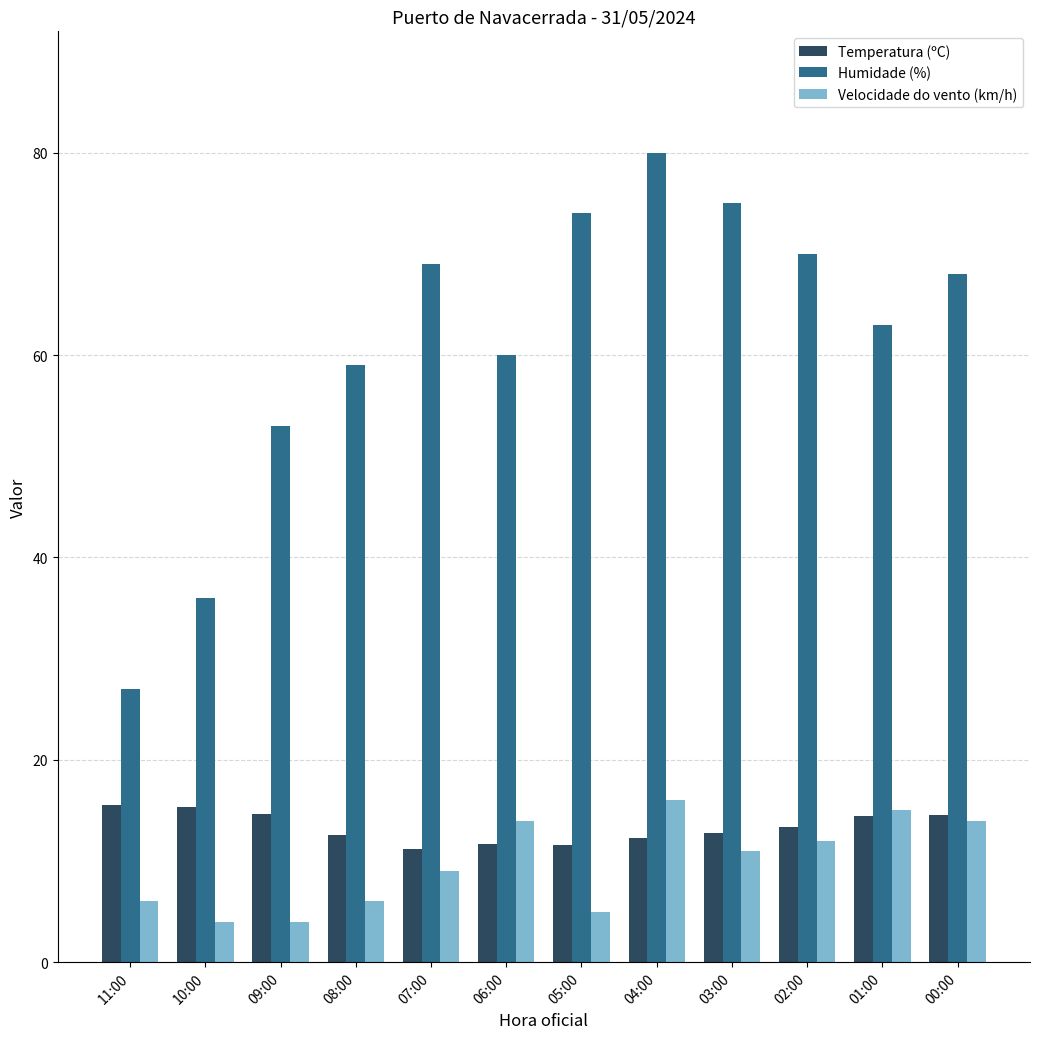

What is the lowest value of the Velocidade do vento (km/h) series?

4.0